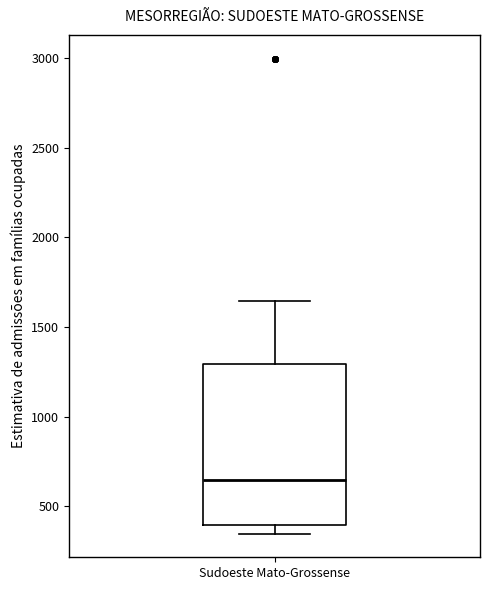

Transcribe this box plot: give where the median line is, the range the box spans, and where the two whiskers end, as read against the y-axis. The values are not printed on the chart, so give them approximately, as read against the axis.

median 650, box 400 to 1300, whiskers 350 to 1650